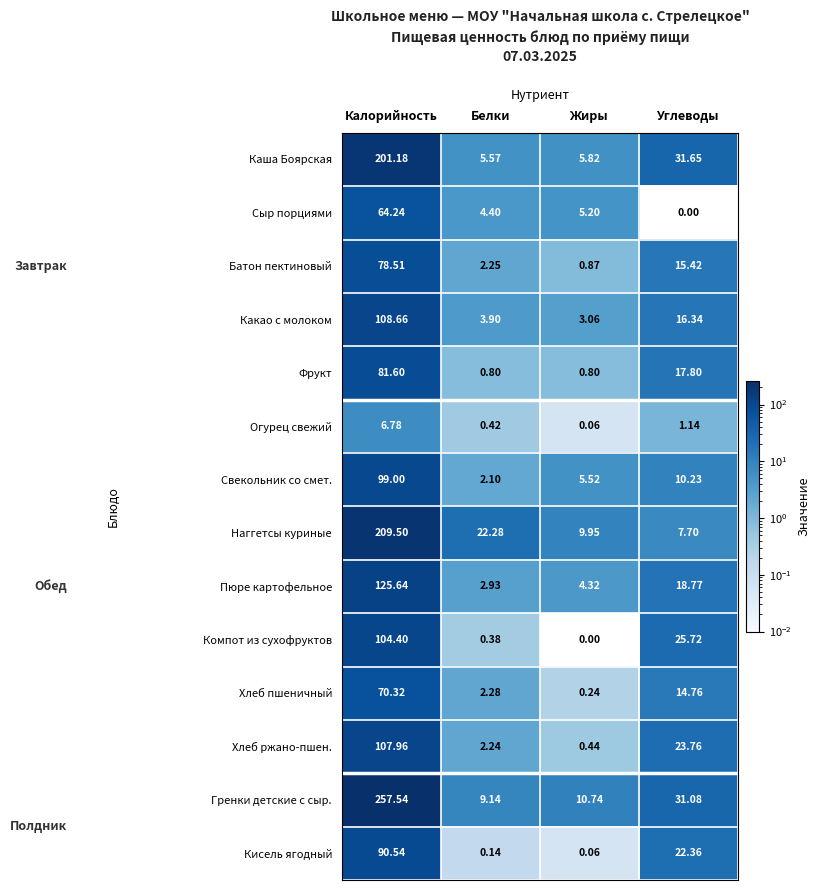

Which series has the widest spread of values?

Гренки детские с сыр.